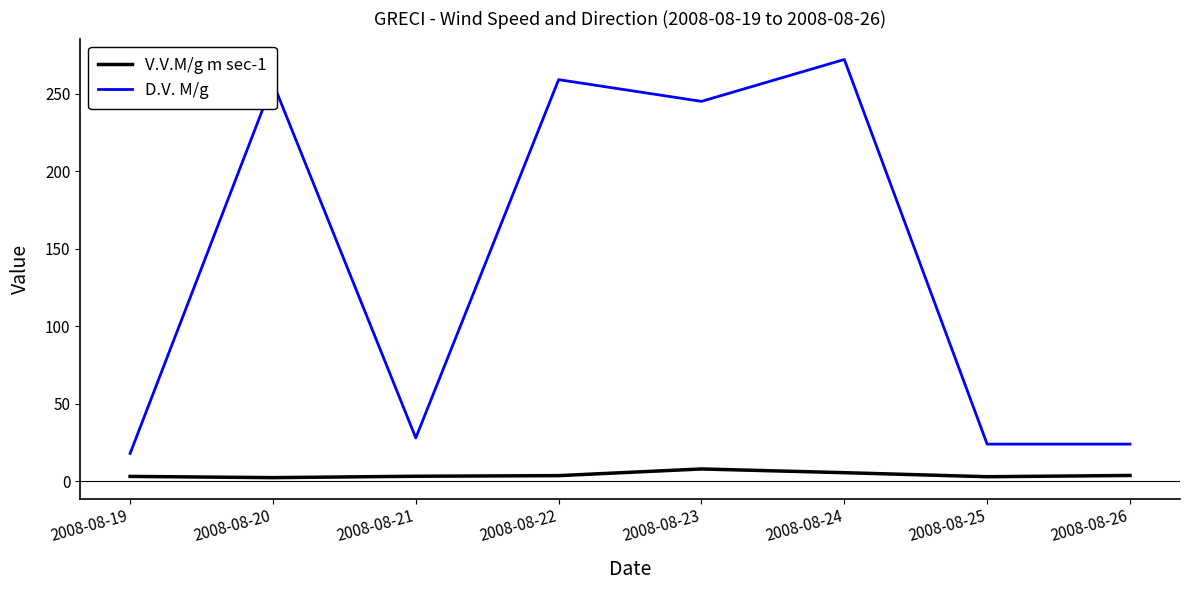

True or false: D.V. M/g and V.V.M/g m sec-1 cross at least once.

False